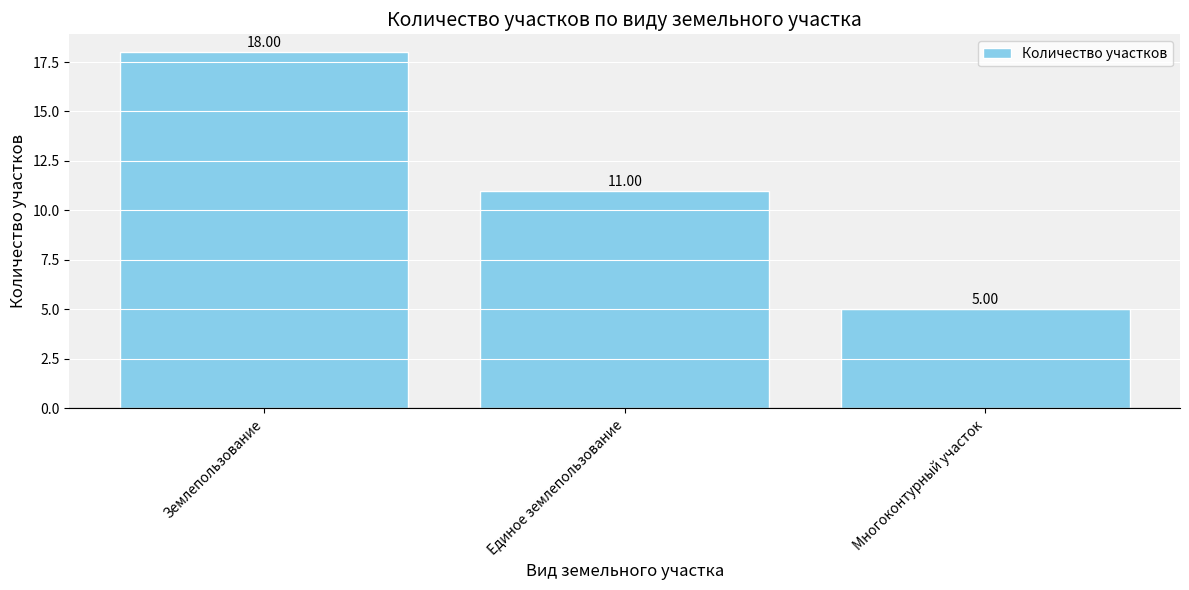

What position from the left is Единое землепользование?

2